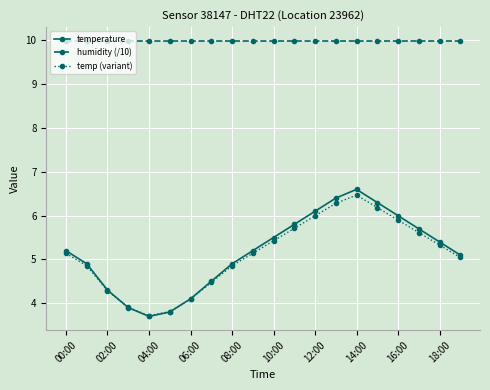

Which series has the largest total across all categories?

humidity (/10)